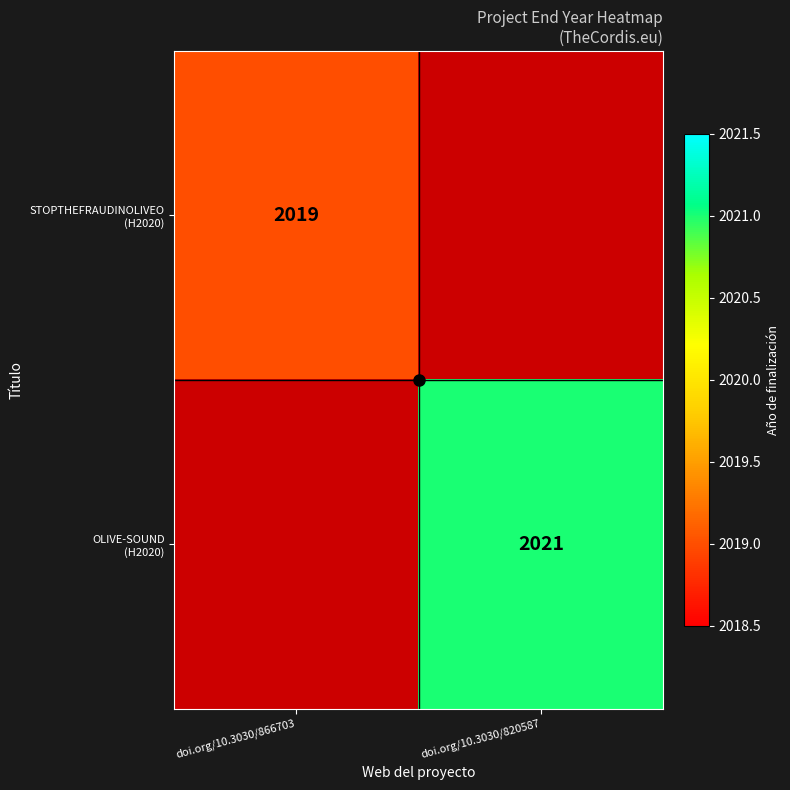

The STOPTHEFRAUDINOLIVEO (H2020) series shows 2019.0 at doi.org/10.3030/866703. True or false?

True